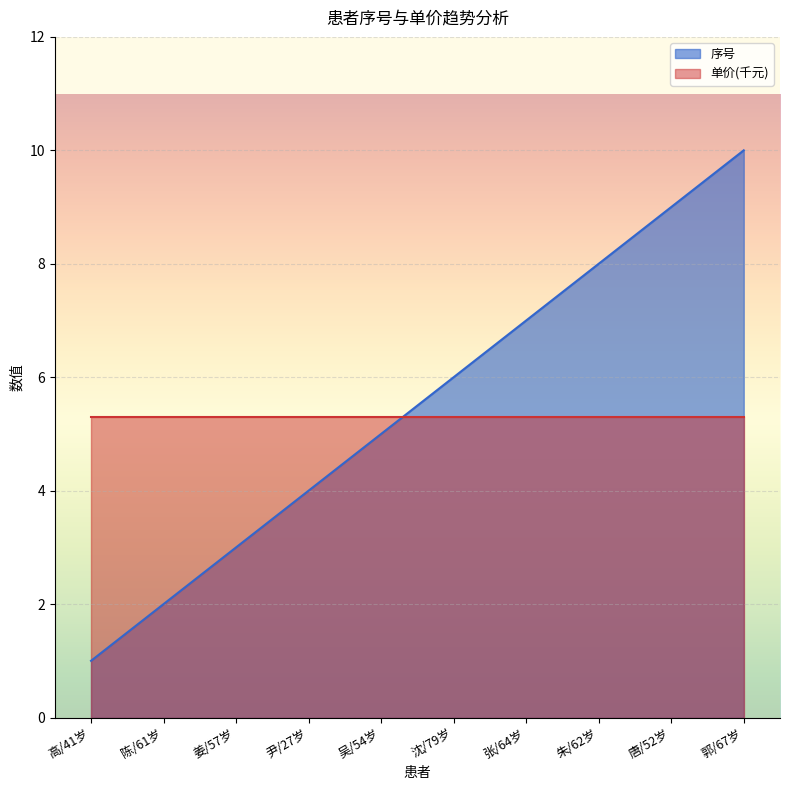

Count the number of categories in the chart.

10